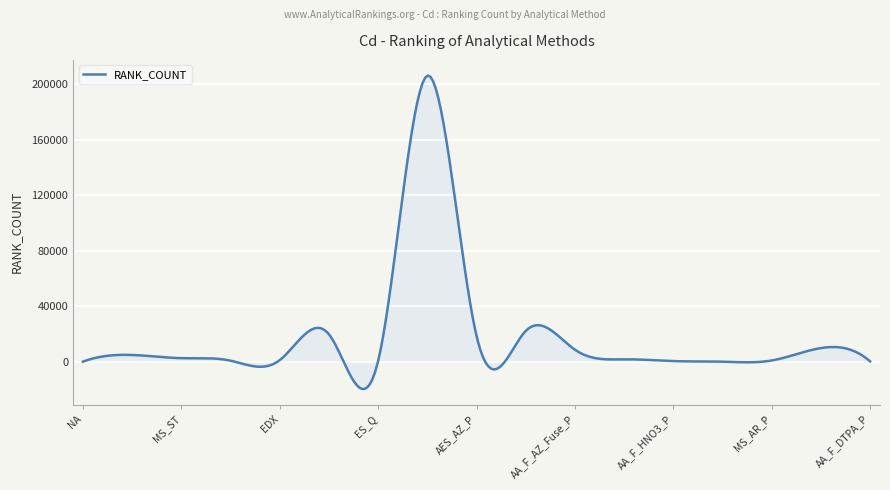

Does the chart have visible grid lines?

Yes